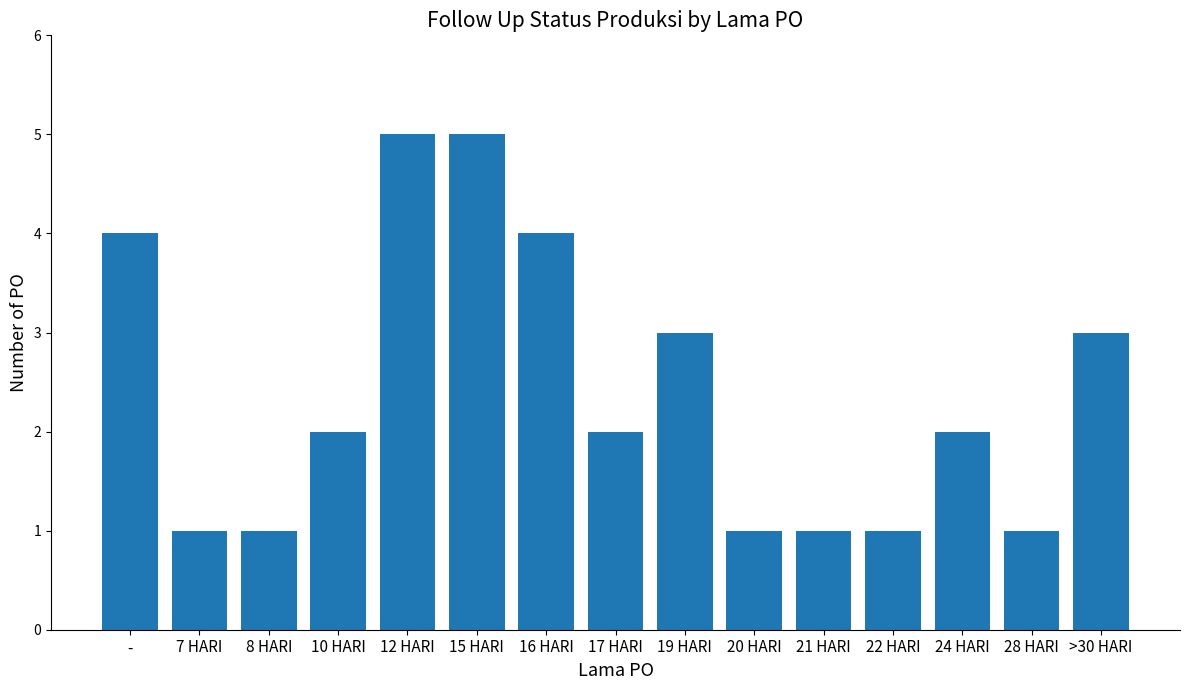

What is the label of the 5th bar from the right?

21 HARI